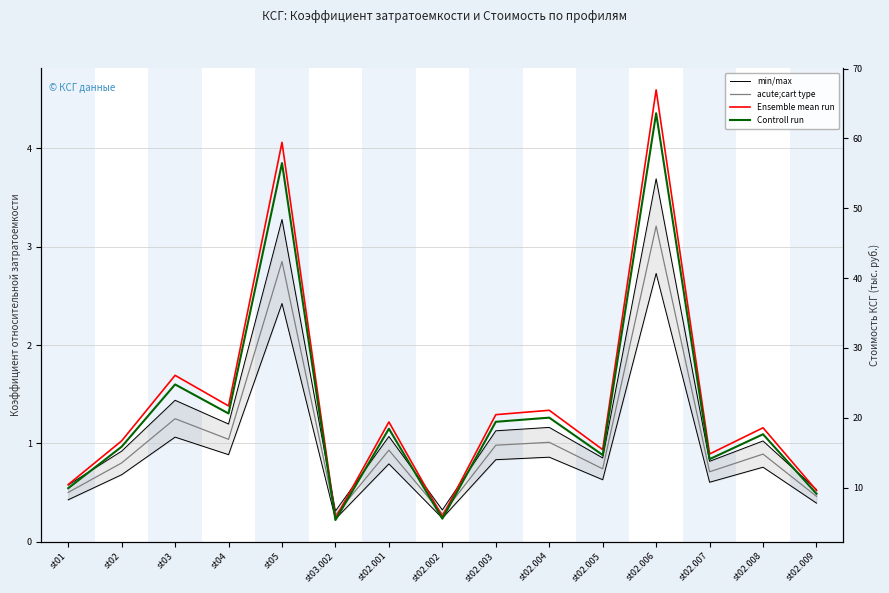

Reading left to right, what are all the values shown in this chart?

min/max: 0.6	0.9	1.4	1.2	3.3	0.3	1.1	0.3	1.1	1.2	0.9	3.7	0.8	1.0	0.5
acute;cart type: 0.5	0.8	1.2	1.0	2.9	0.3	0.9	0.3	1.0	1.0	0.7	3.2	0.7	0.9	0.5
Ensemble mean run: 10.4	16.7	26.1	21.7	59.4	5.6	19.4	5.8	20.4	21.1	15.4	66.9	14.8	18.6	9.6
Controll run: 9.9	15.8	24.8	20.6	56.5	5.3	18.4	5.5	19.4	20.0	14.7	63.6	14.1	17.6	9.1